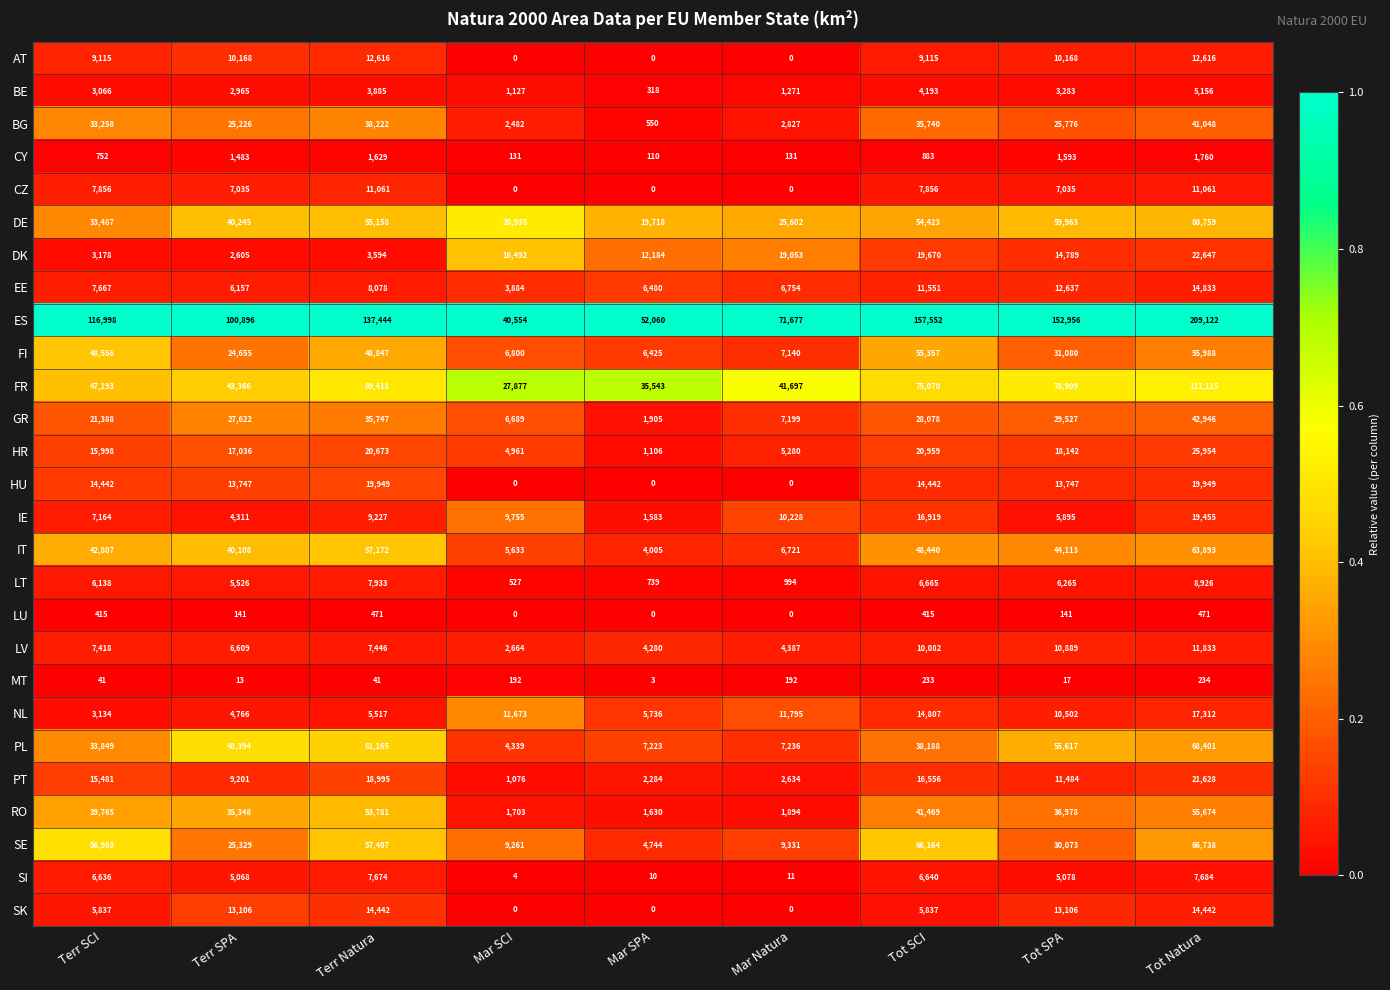

What is the difference between the highest and lowest values at Tot SCI?

157319